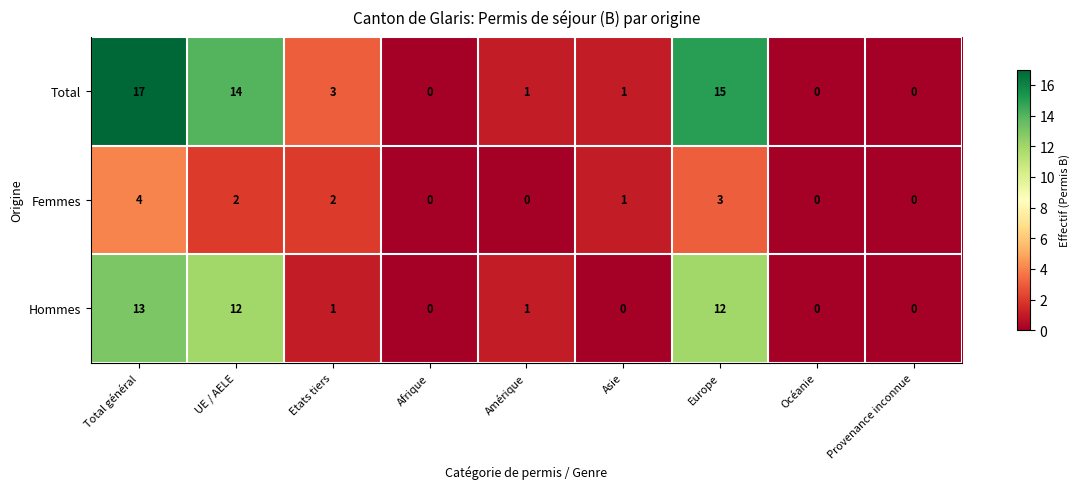

What is the difference between the highest and lowest values at Amérique?

1